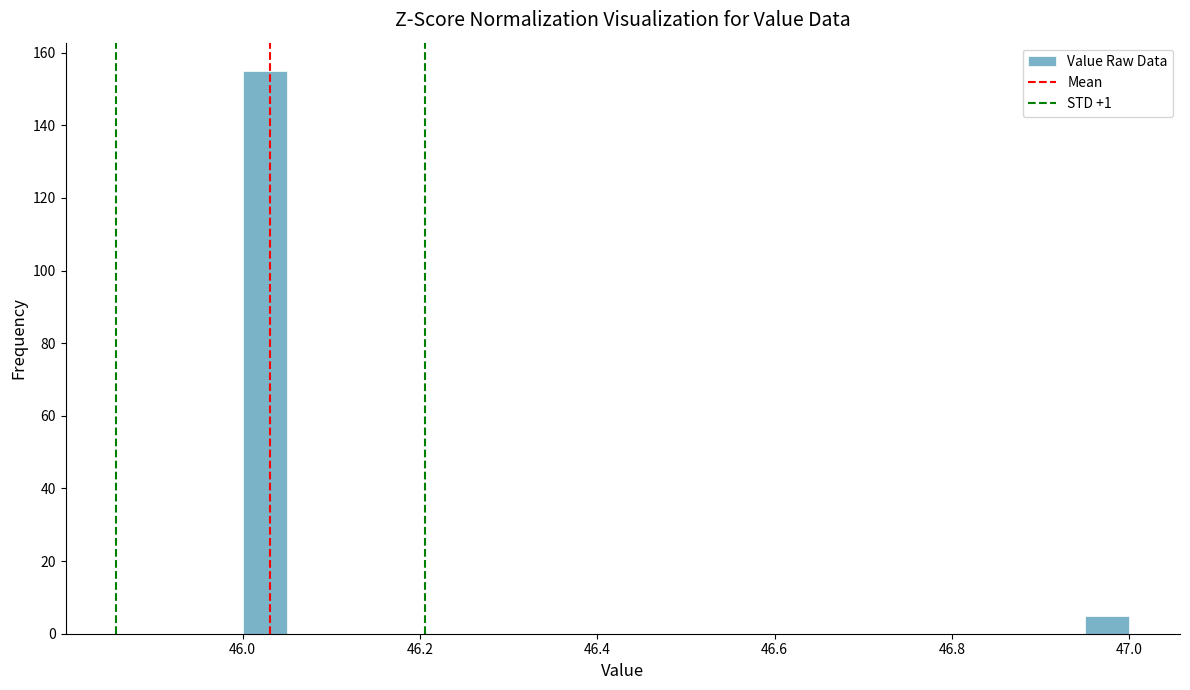

Around what value on the x-axis is the tallest bar? Give the approximate position of its centre, as read against the axis.

46.02